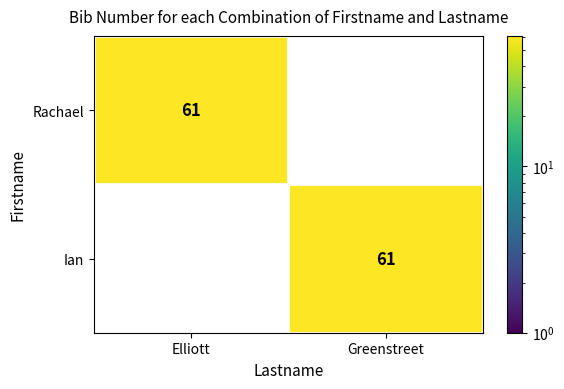

Reading right to left, transcribe all the data shown in this chart.

Rachael: Greenstreet=0	Elliott=61
Ian: Greenstreet=61	Elliott=0